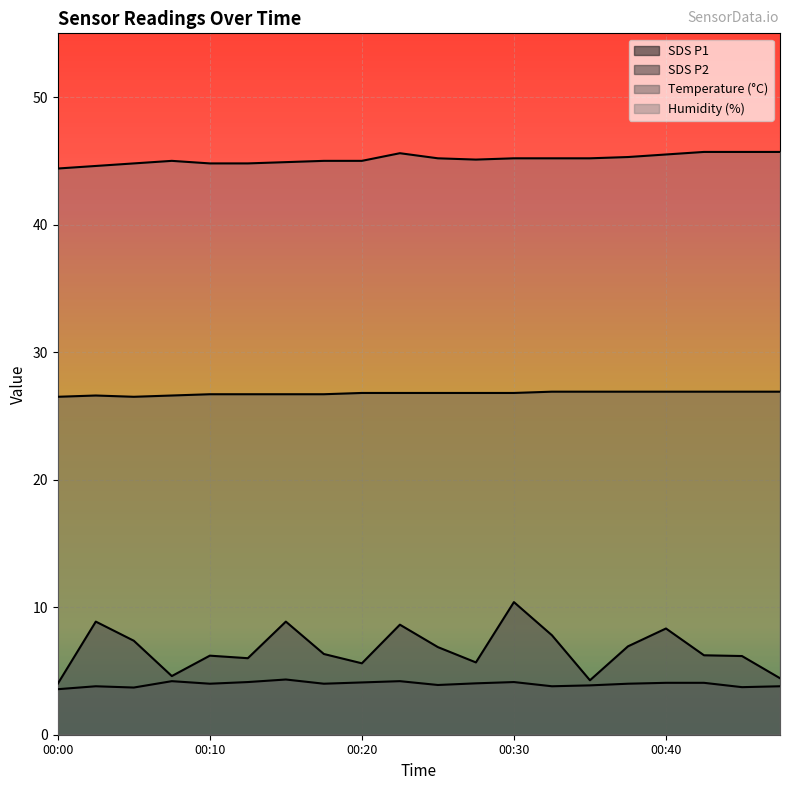

What are all the series names shown in the legend?

SDS_P1, SDS_P2, Temp, Humidity